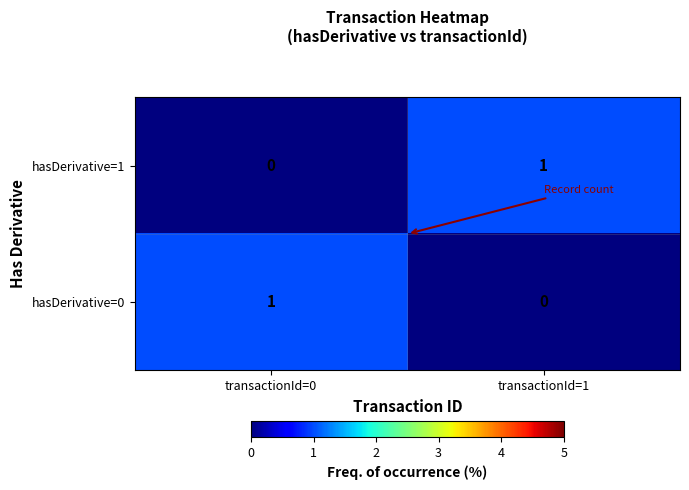

Is it true that hasDerivative=0 equals 1 at transactionId=0?

True